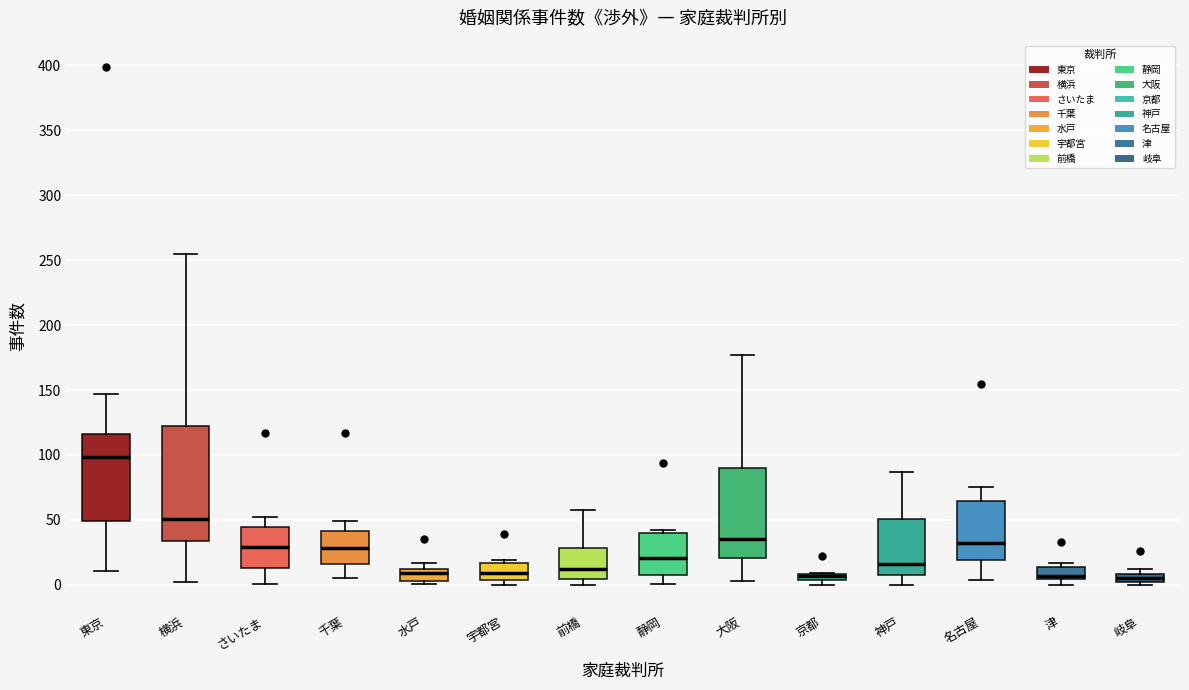

Where is the lower edge of the box for 水戸 on the y-axis? The values are not printed on the chart, so give them approximately, as read against the axis.

5